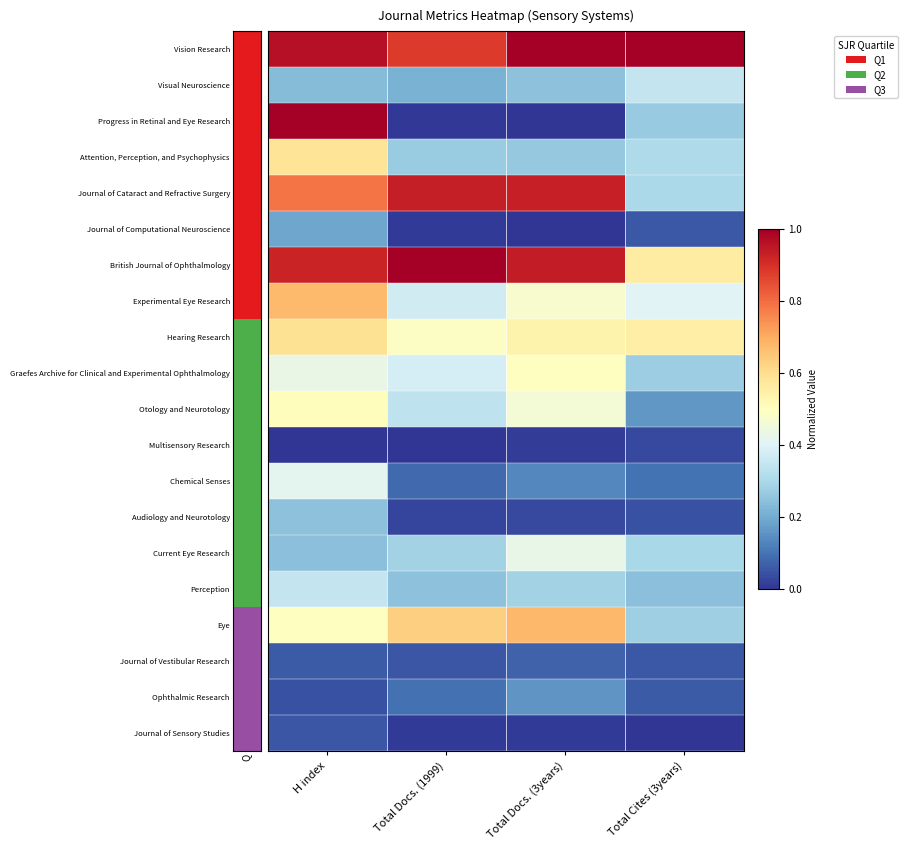

Rank the series by their maximum value, from highest to lowest.

Vision Research, British Journal of Ophthalmology, Progress in Retinal and Eye Research, Journal of Cataract and Refractive Surgery, Eye, Experimental Eye Research, Hearing Research, Attention, Perception, and Psychophysics, Otology and Neurotology, Graefes Archive for Clinical and Experimental Ophthalmology, Current Eye Research, Chemical Senses, Visual Neuroscience, Perception, Audiology and Neurotology, Journal of Computational Neuroscience, Ophthalmic Research, Journal of Vestibular Research, Journal of Sensory Studies, Multisensory Research